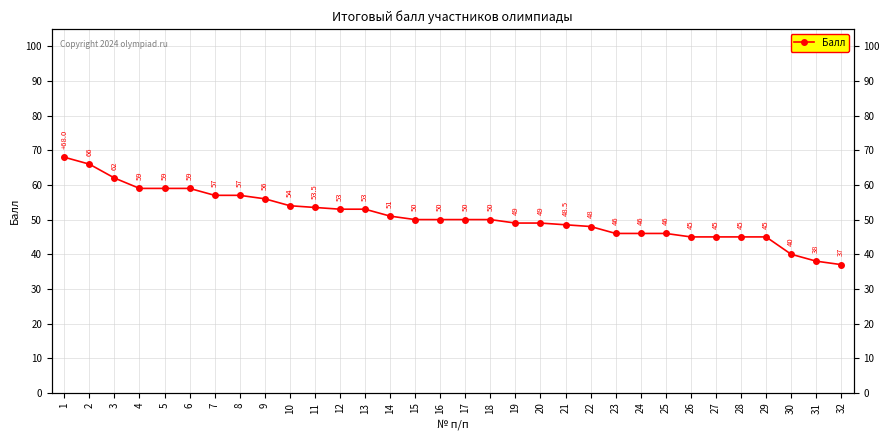

What is the smallest value displayed?

37.0